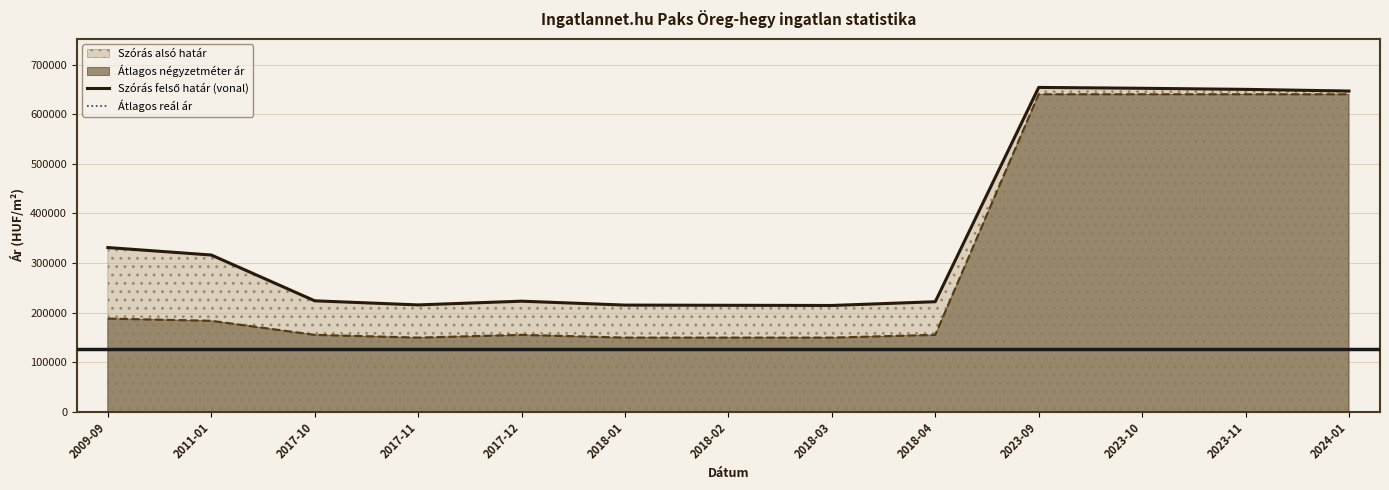

What is the sum of the Szórás felső határ (vonal) values at 2018-03 and 2011-01?

530283